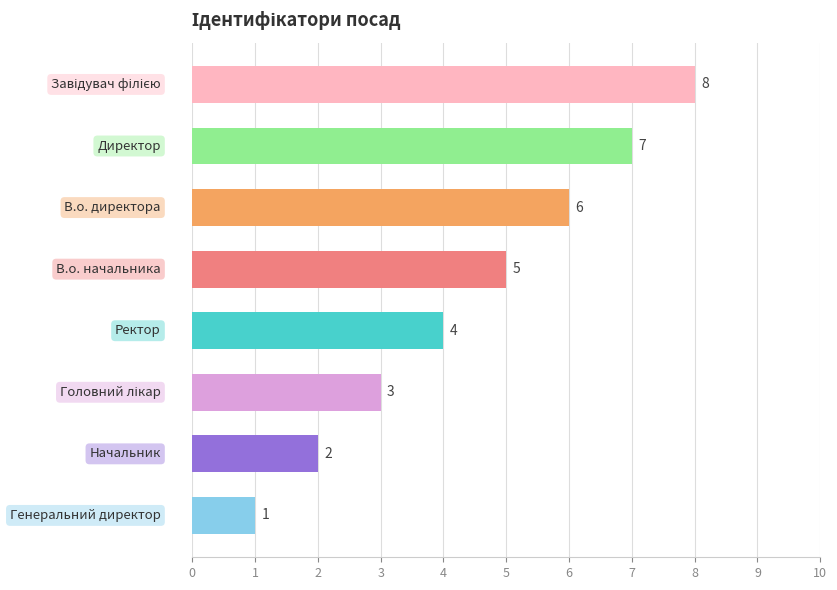

What is the difference between the second highest and second lowest values?

5